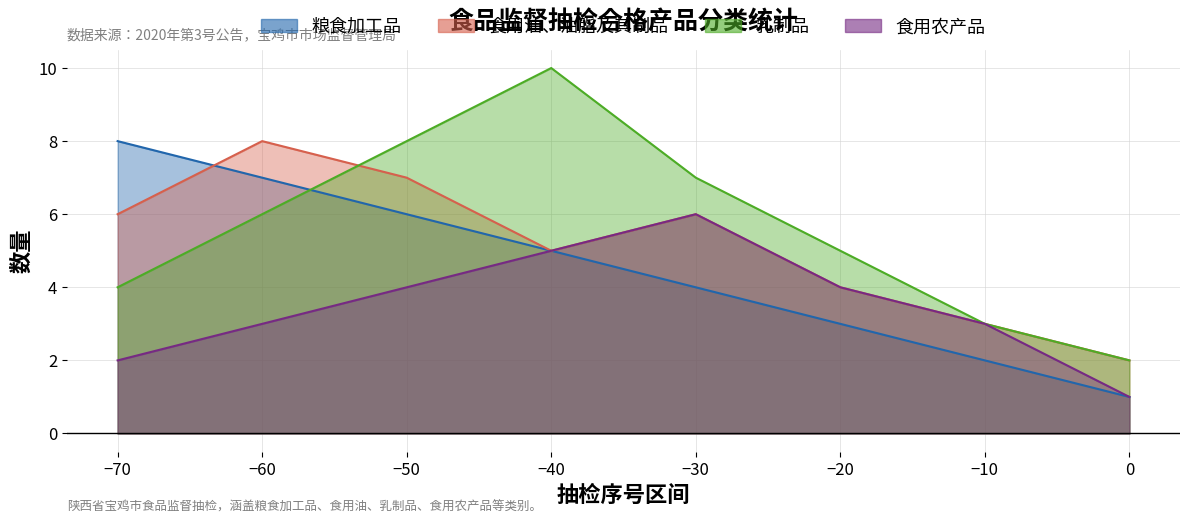

What is the difference between the second highest and minimum values in the 乳制品 series?

6